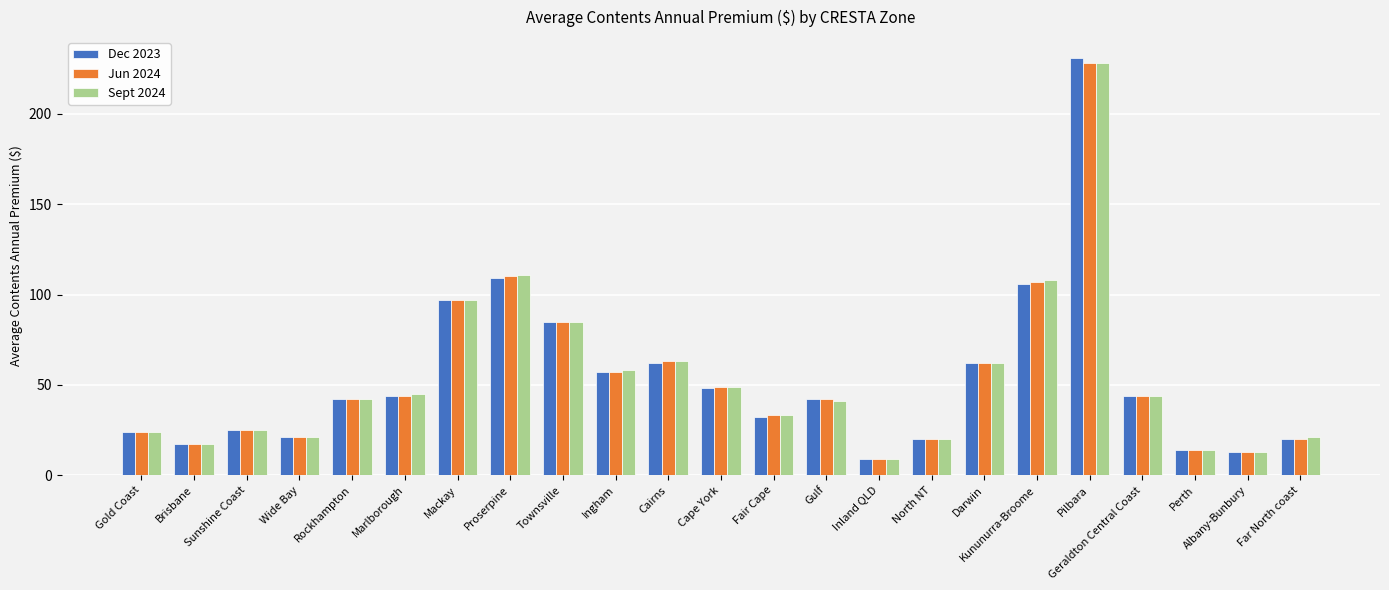

Rank the series by their average value, from highest to lowest.

Sept 2024, Jun 2024, Dec 2023